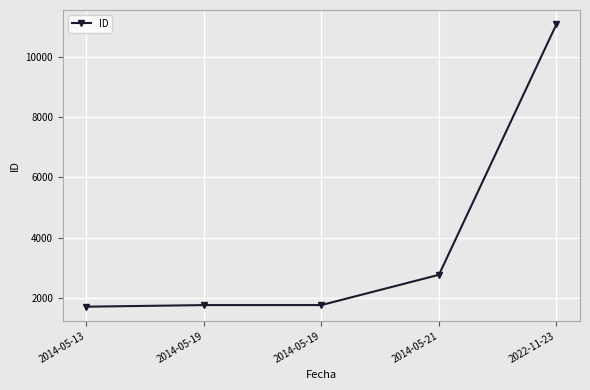

Reading left to right, what are all the values shown in this chart?

1702	1755	1756	2762	11098